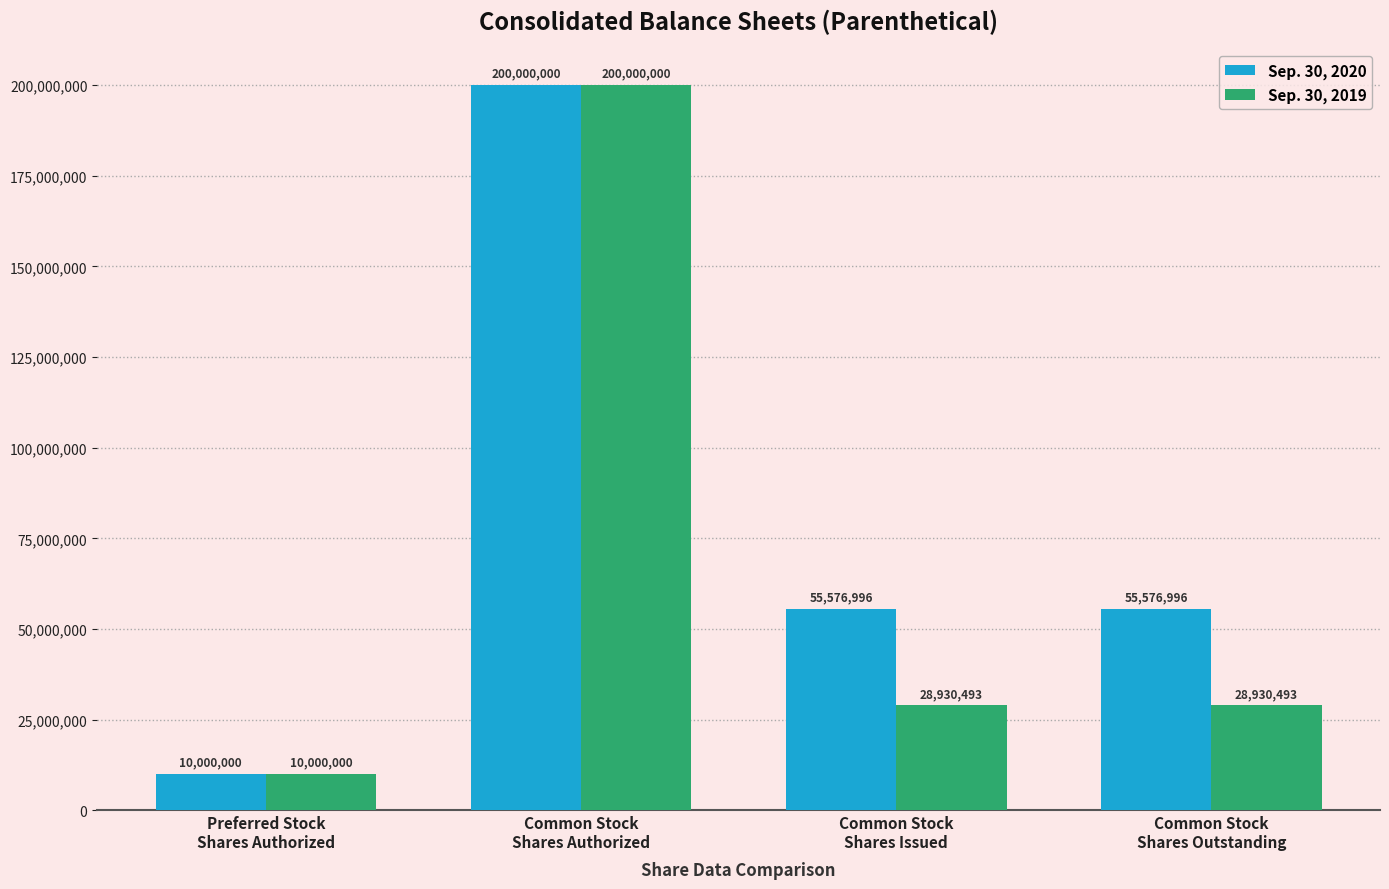

Which label corresponds to the smallest value in the chart?

Preferred Stock
Shares Authorized